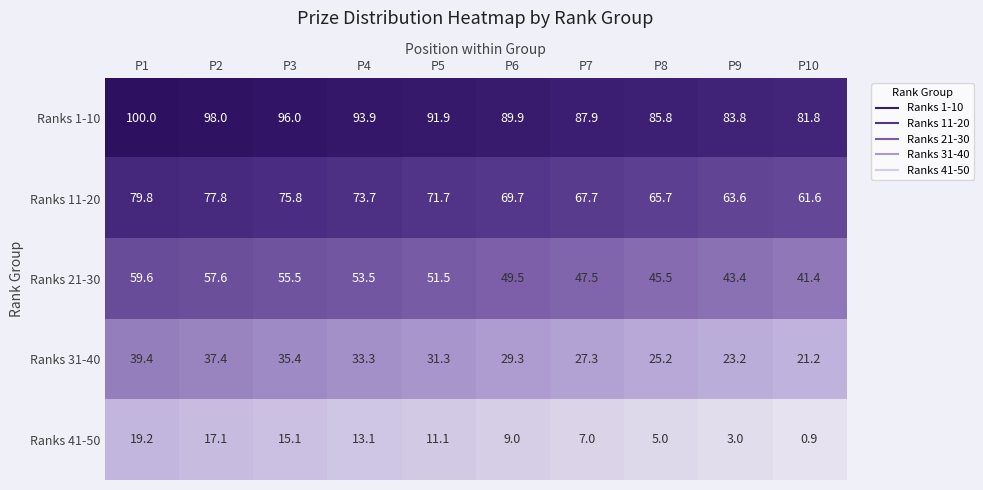

The value of Ranks 1-10 at P5 is 132.3. True or false?

False